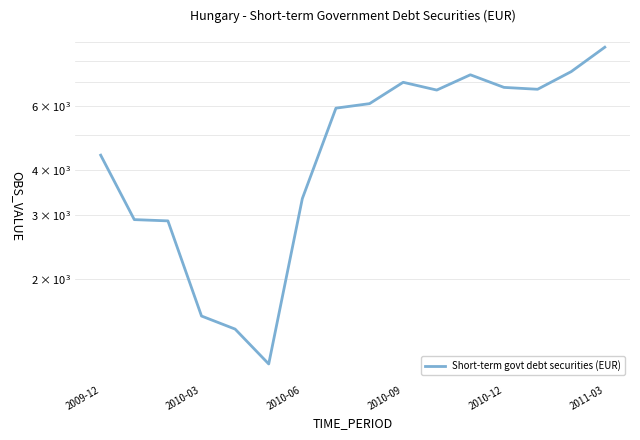

How many data points does each series have?

16